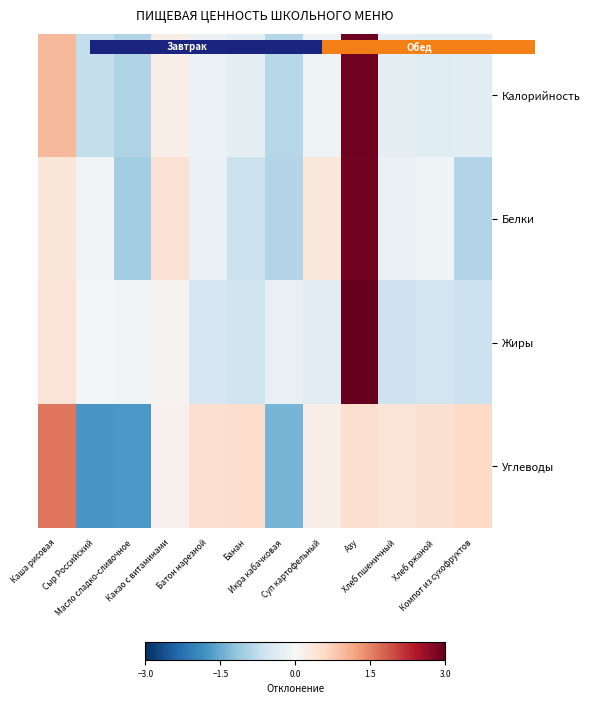

How many categories are shown in the chart?

12